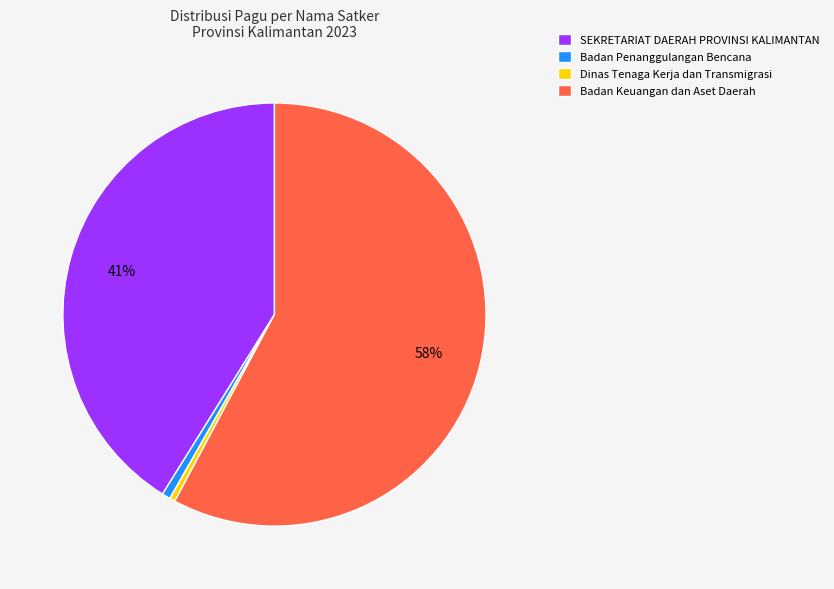

The Badan Penanggulangan Bencana slice represents 1% of the pie. True or false?

True